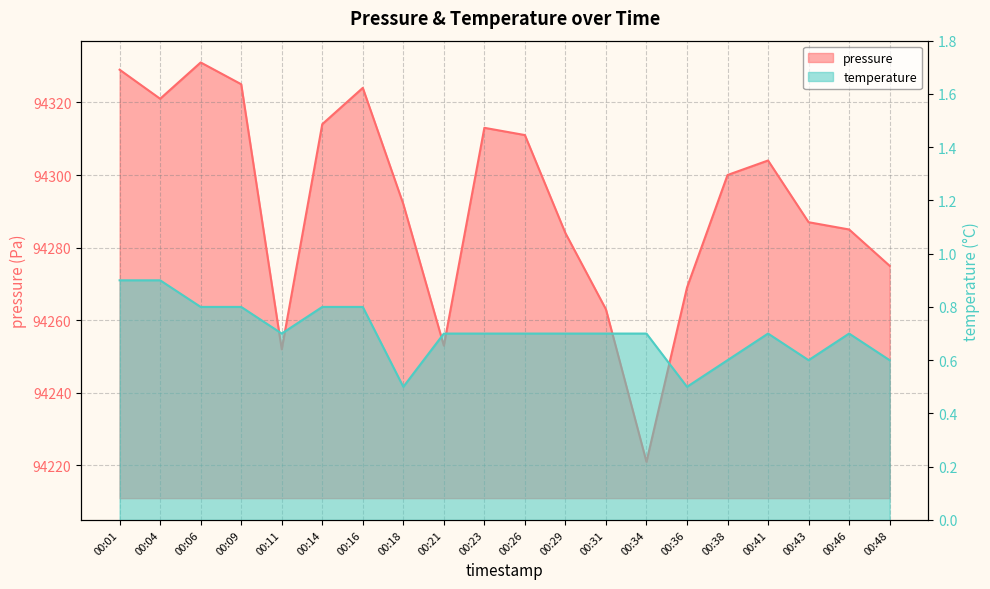

At which category does temperature reach its first local peak?

00:41